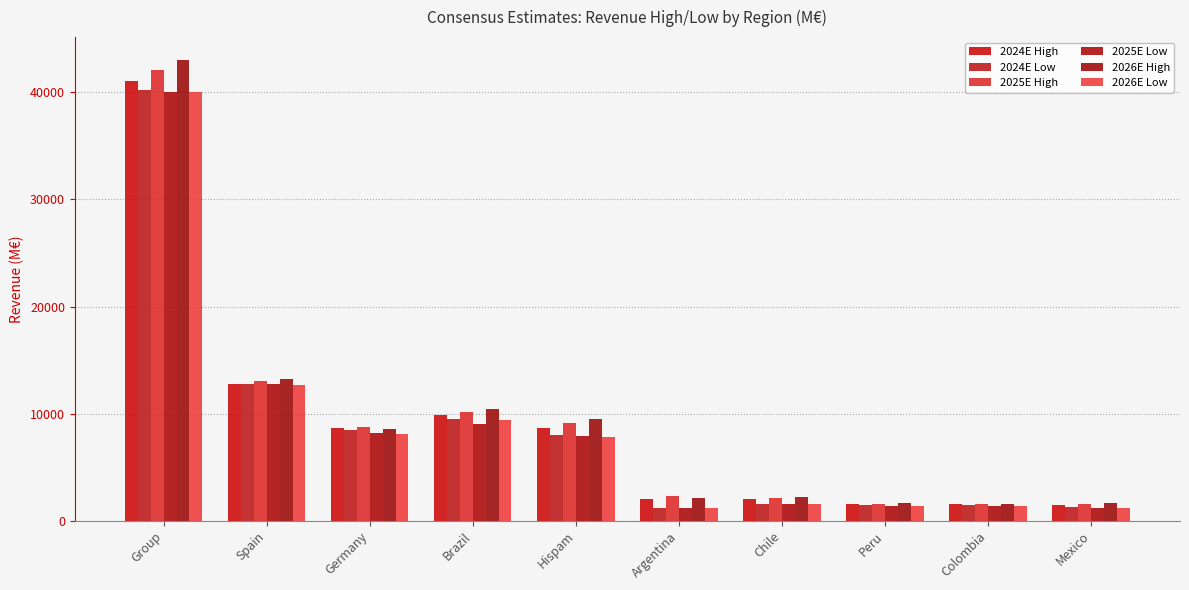

What is the label of the 6th bar from the left?

Argentina